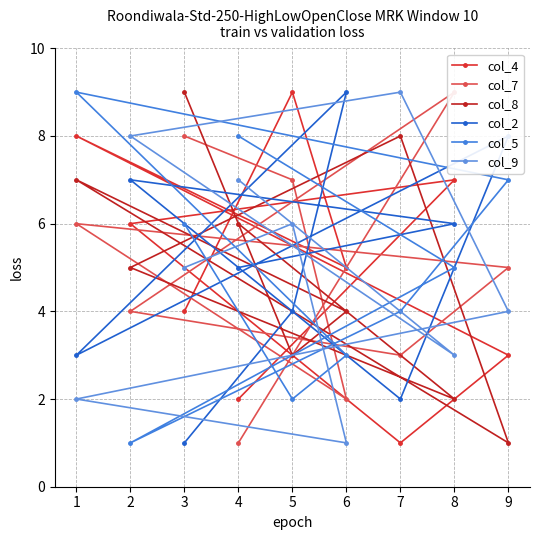

True or false: col_8 has a value of 6 at 4.

True